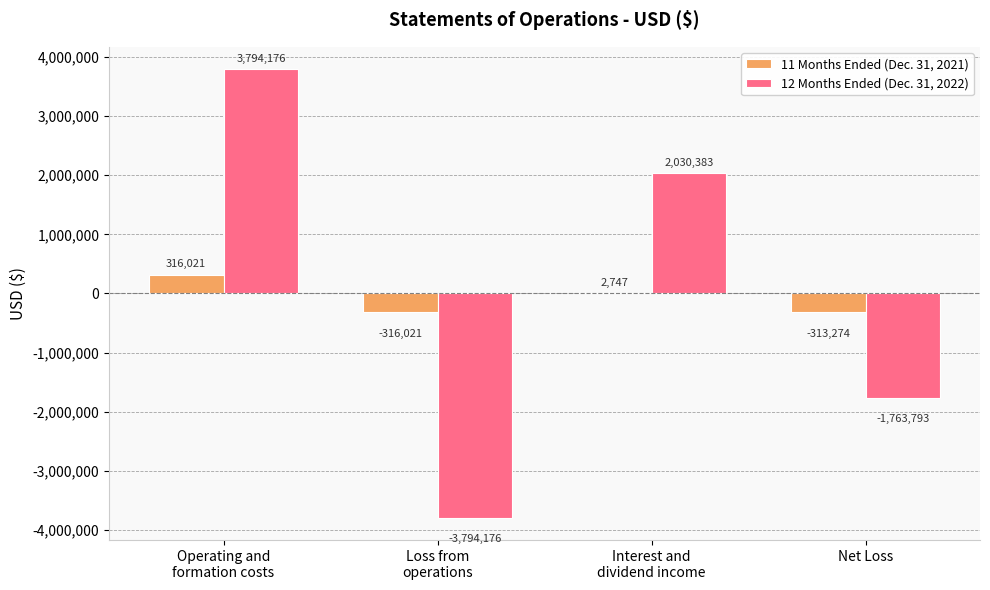

How many series are shown in this chart?

2